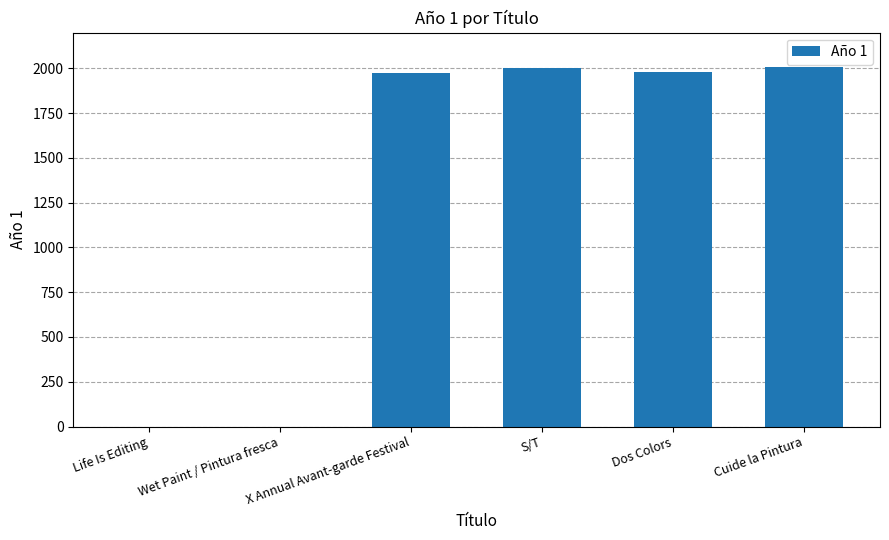

The value at X Annual Avant-garde Festival is 1278. True or false?

False